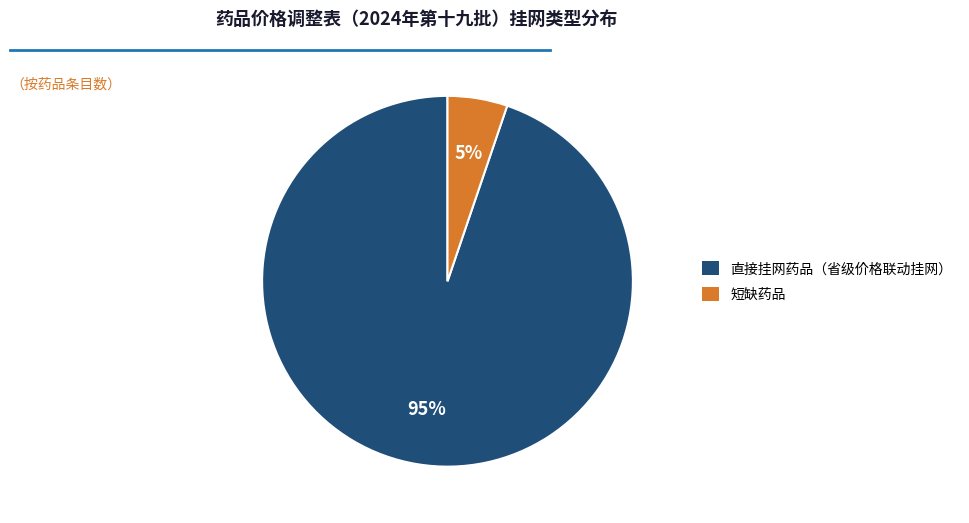

Between 直接挂网药品（省级价格联动挂网） and 短缺药品, which is larger?

直接挂网药品（省级价格联动挂网）